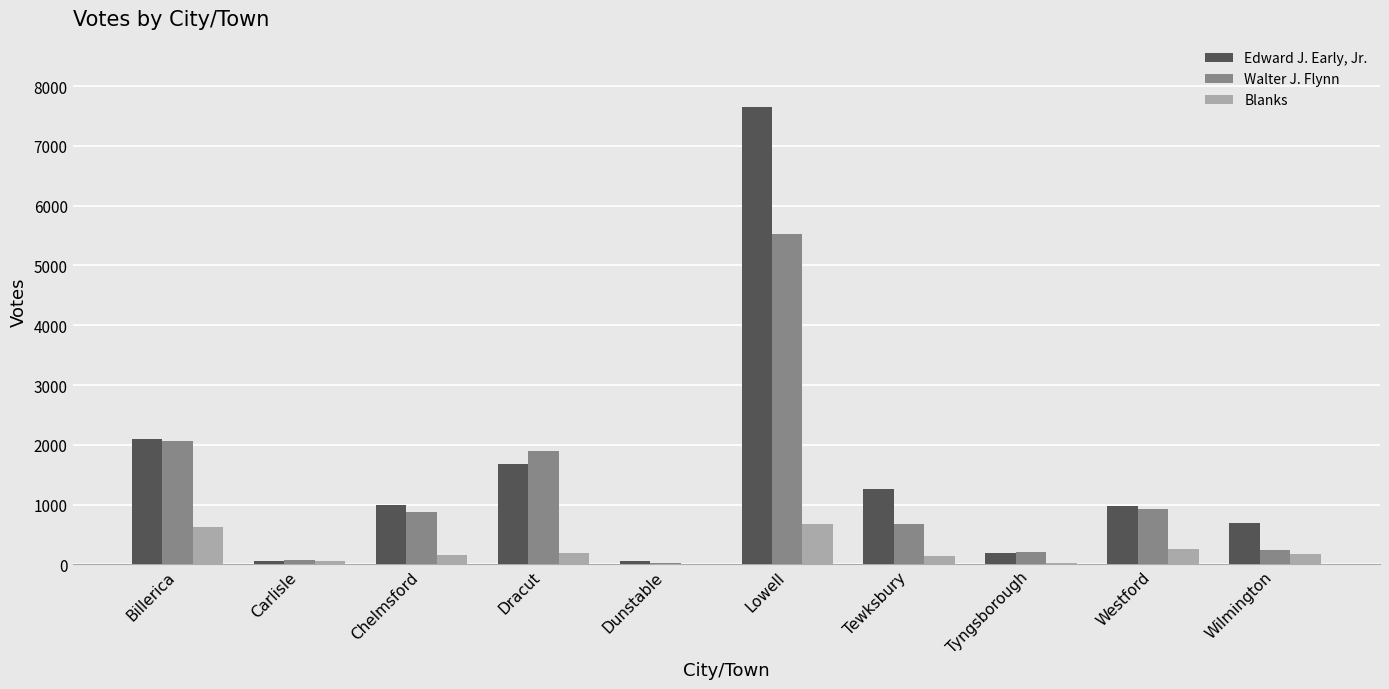

Which category has the highest value across all series?

Lowell